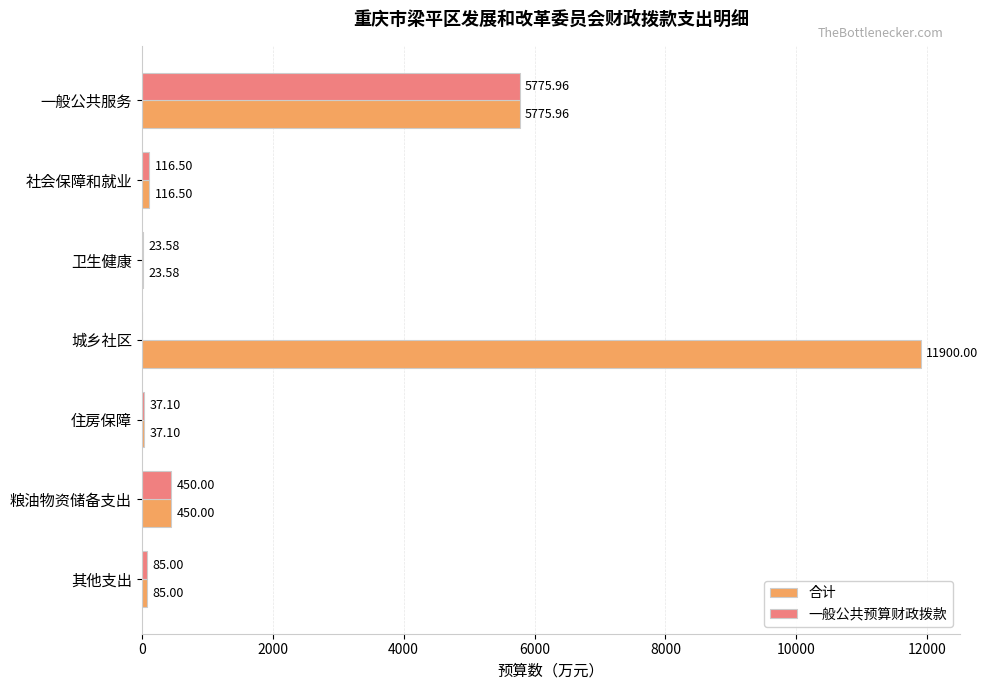

What is the sum of all 合计 values?

18388.1